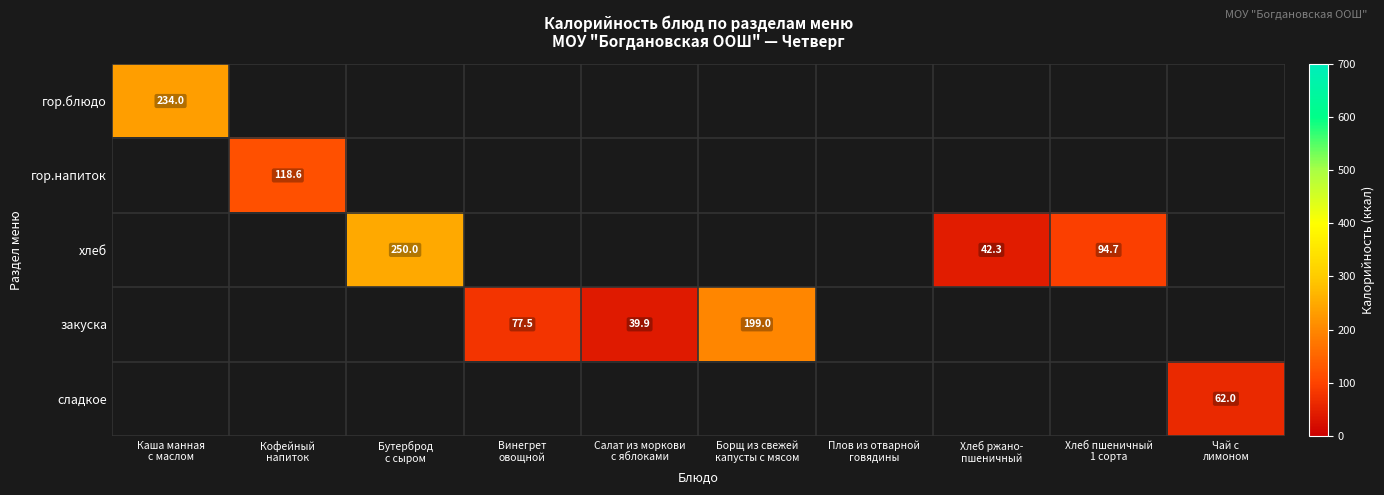

What is the average value of the сладкое series?

6.2